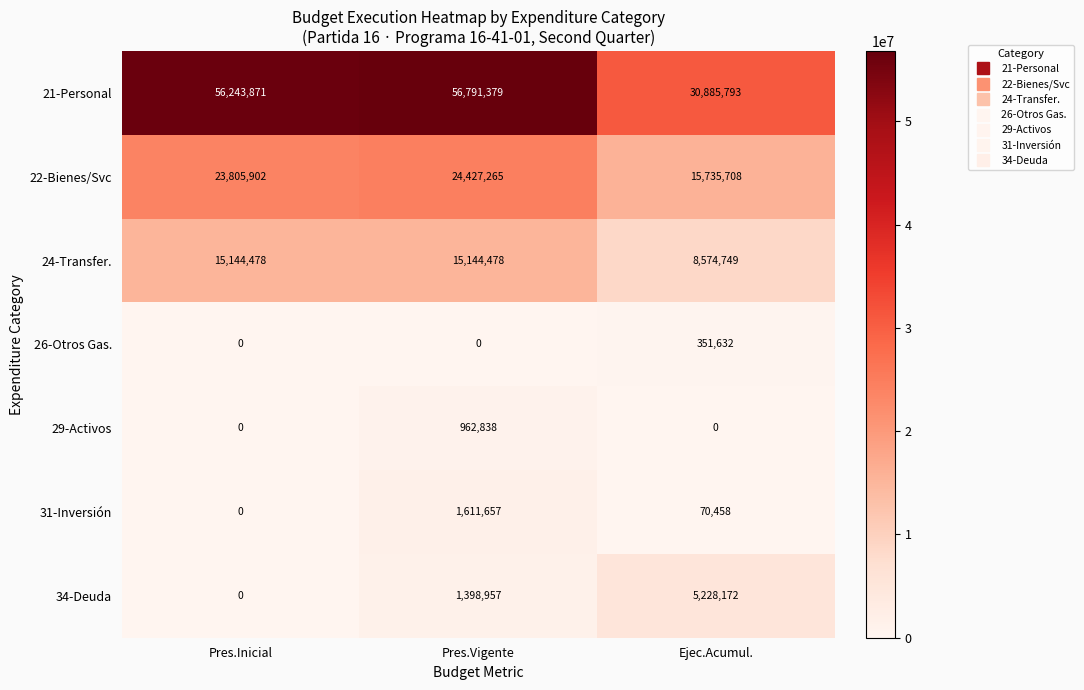

True or false: 31-Inversión has a value of 0 at Pres.Inicial.

True